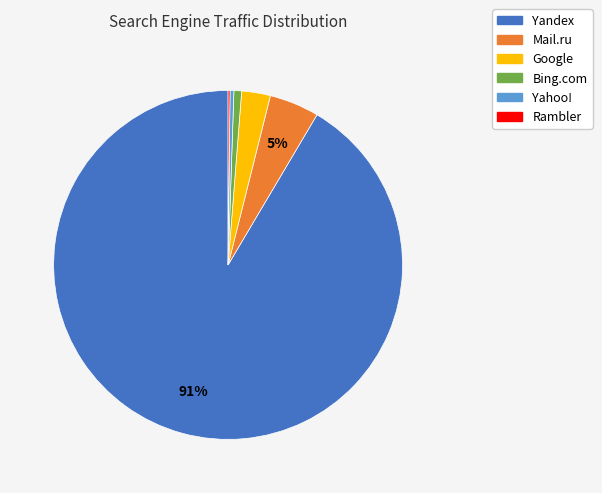

To the nearest percent, what is the average slice percentage?

17%